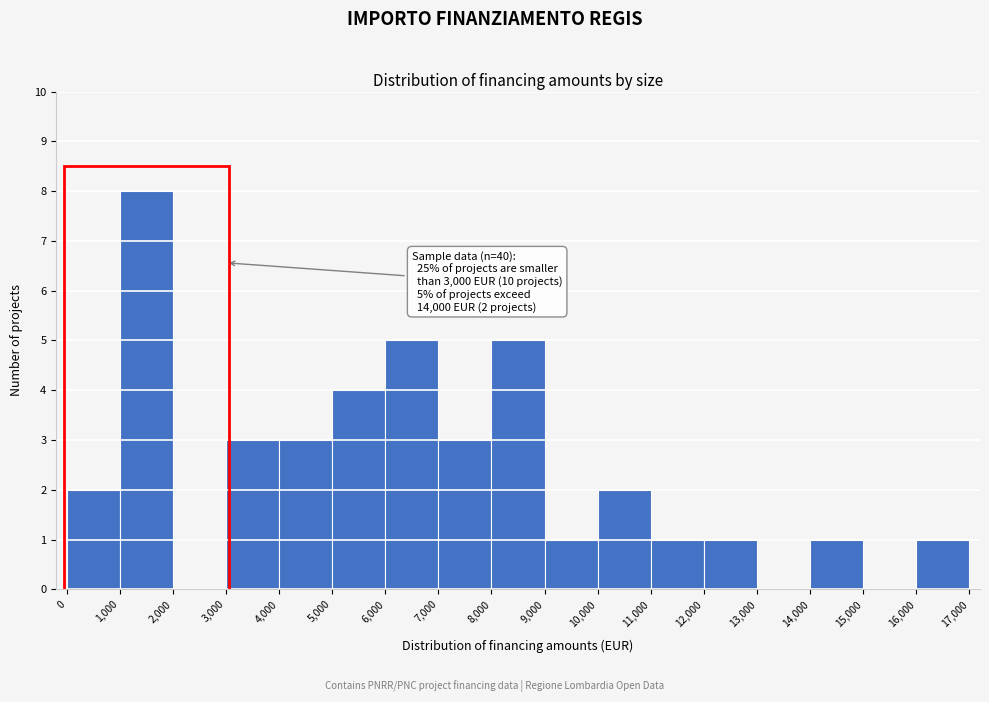

Over which range of the x-axis is the bar tallest?

1,000 to 2,000